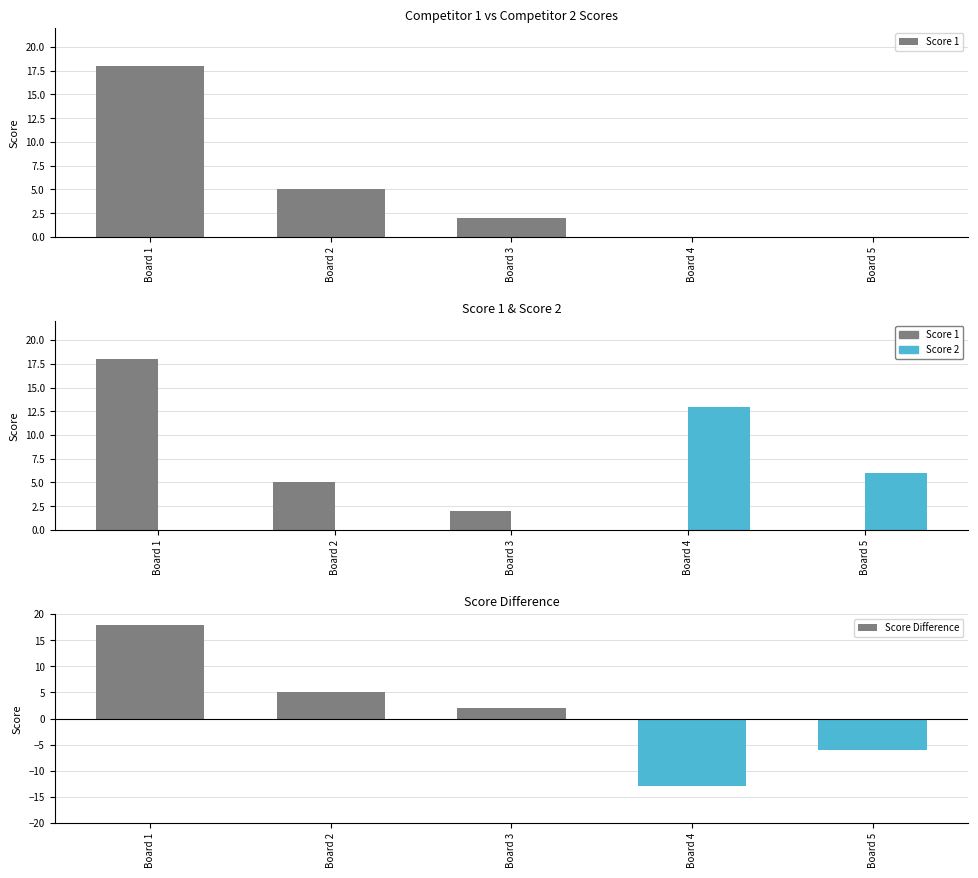

How many series are shown in this chart?

3